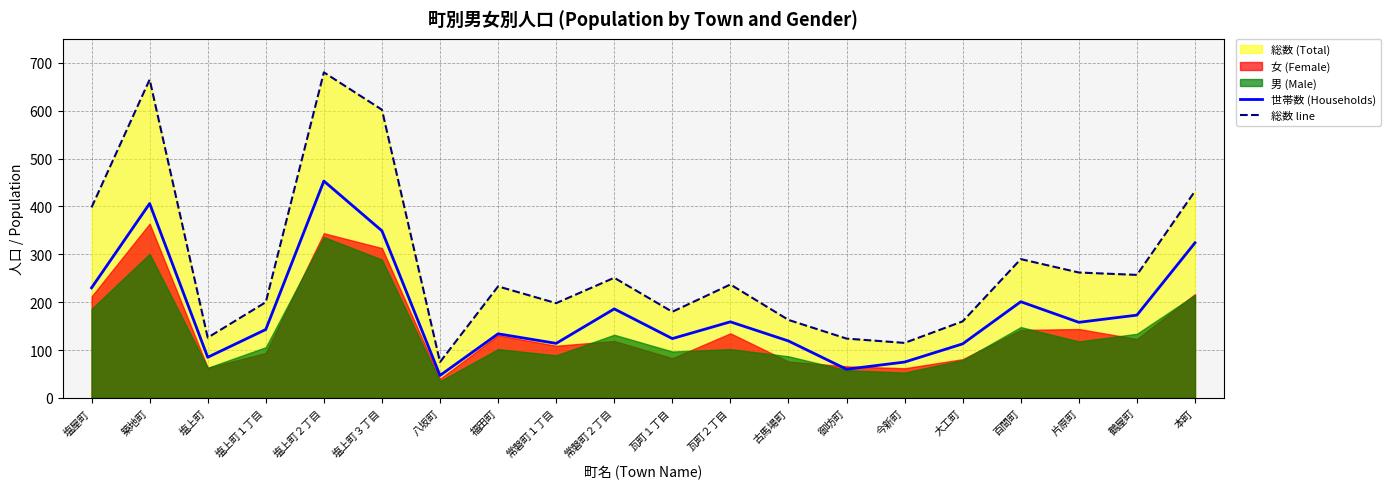

Where is the first local minimum for 総数 line?

塩上町